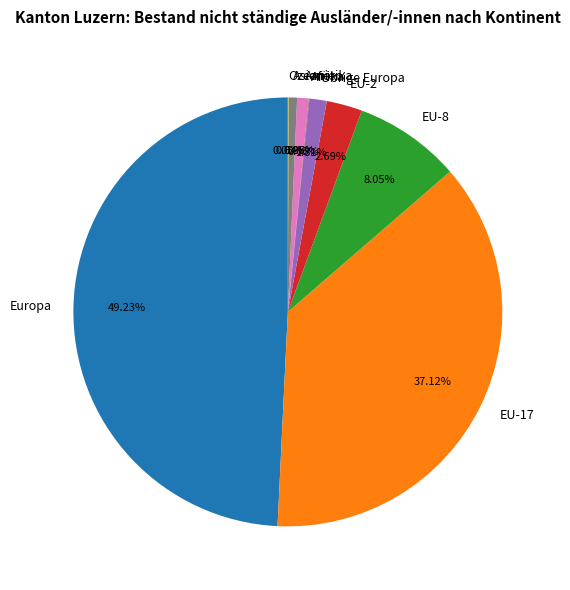

What is the total percentage of Europa and EU-2?

51.9%